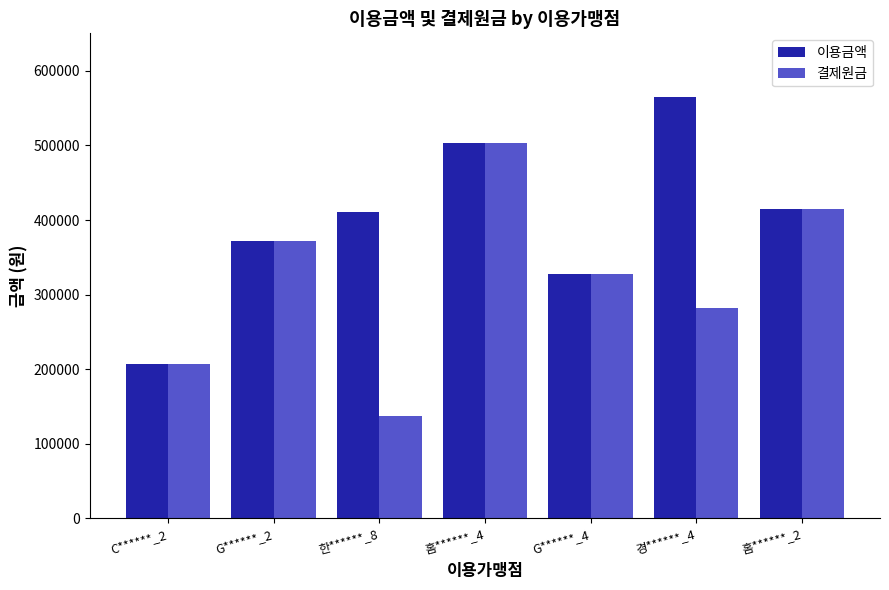

What is the minimum value for 결제원금?

137100